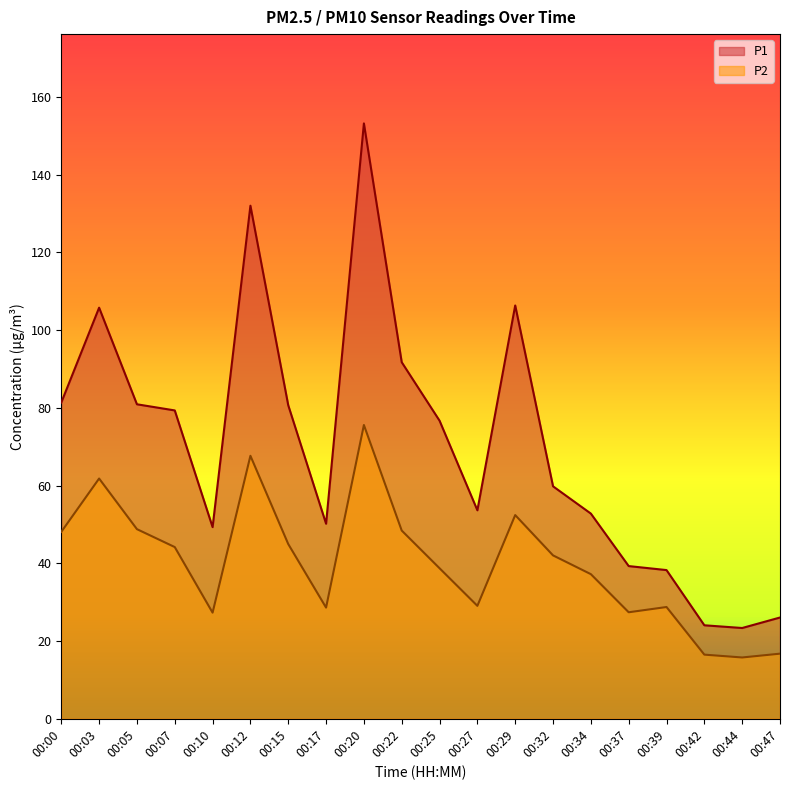

Where does the P1 series first go above 76?

00:00